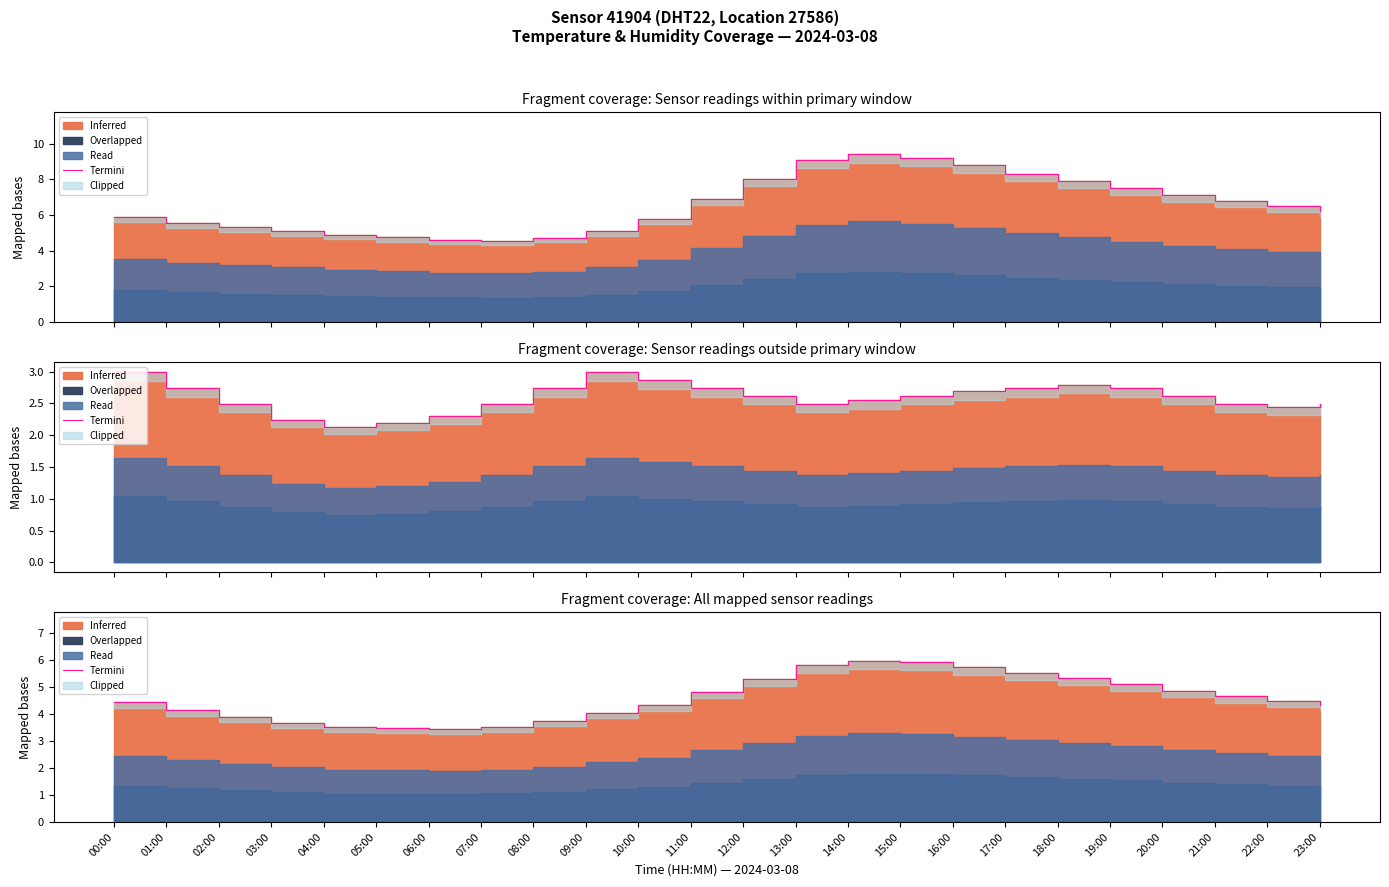

At which category does the chart reach its minimum across all series?

06:00